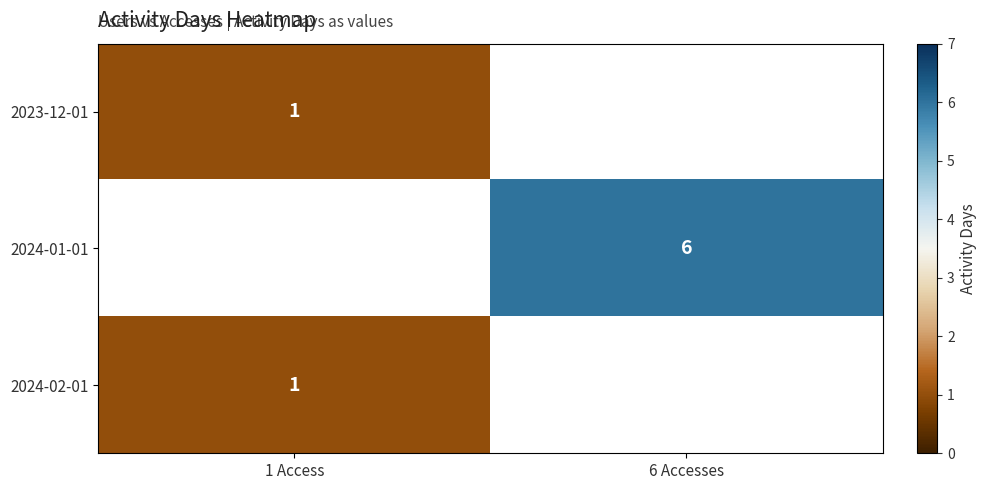

What is the minimum value shown in the chart?

1.0